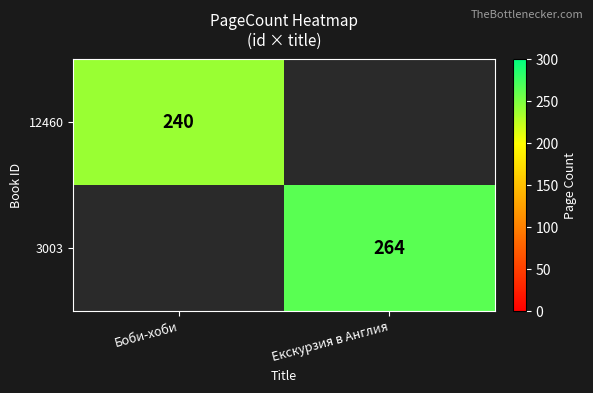

True or false: 3003 has a value of 264 at Екскурзия в Англия.

True